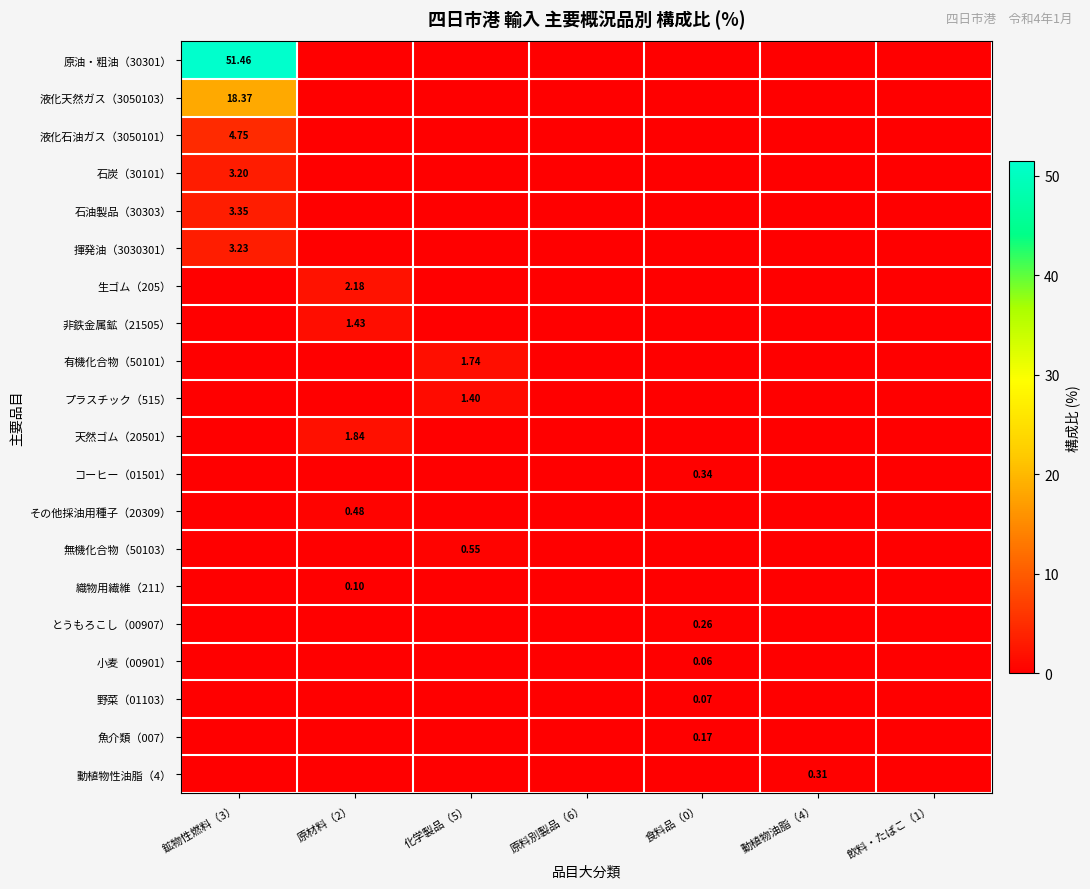

At how many categories does at least one series exceed 16?

1